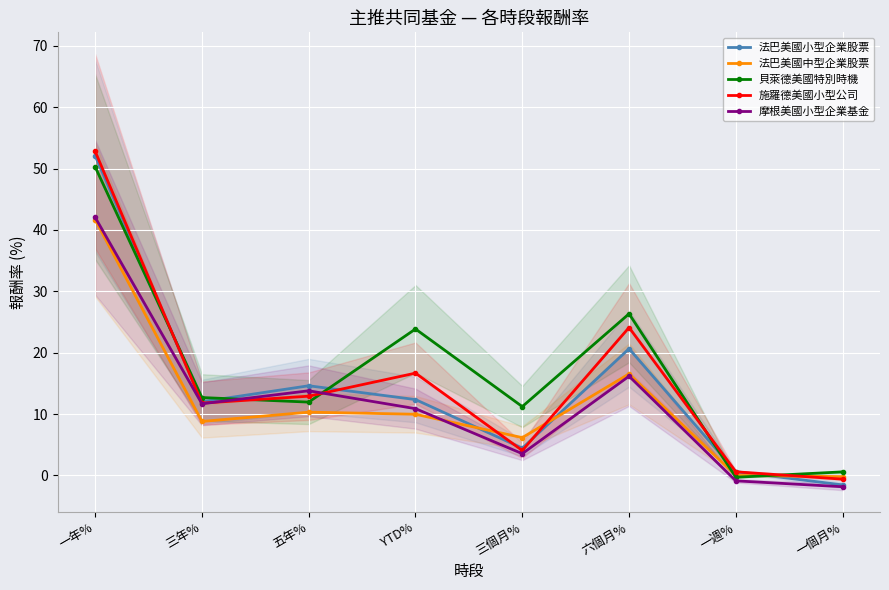

What are all the series names shown in the legend?

法巴美國小型企業股票, 法巴美國中型企業股票, 貝萊德美國特別時機, 施羅德美國小型公司, 摩根美國小型企業基金